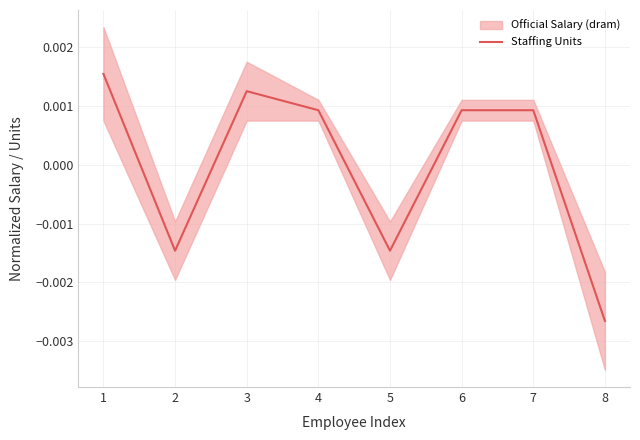

Where is the first local maximum?

3